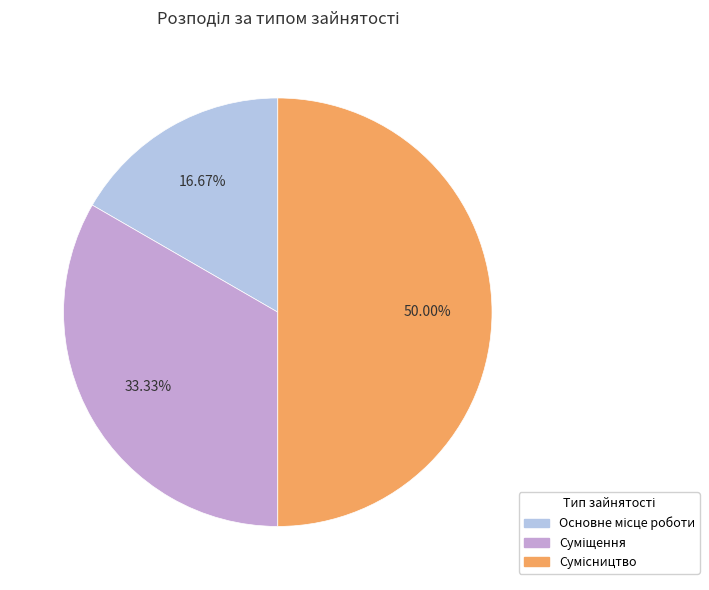

What is the largest slice in the pie chart?

Сумісництво